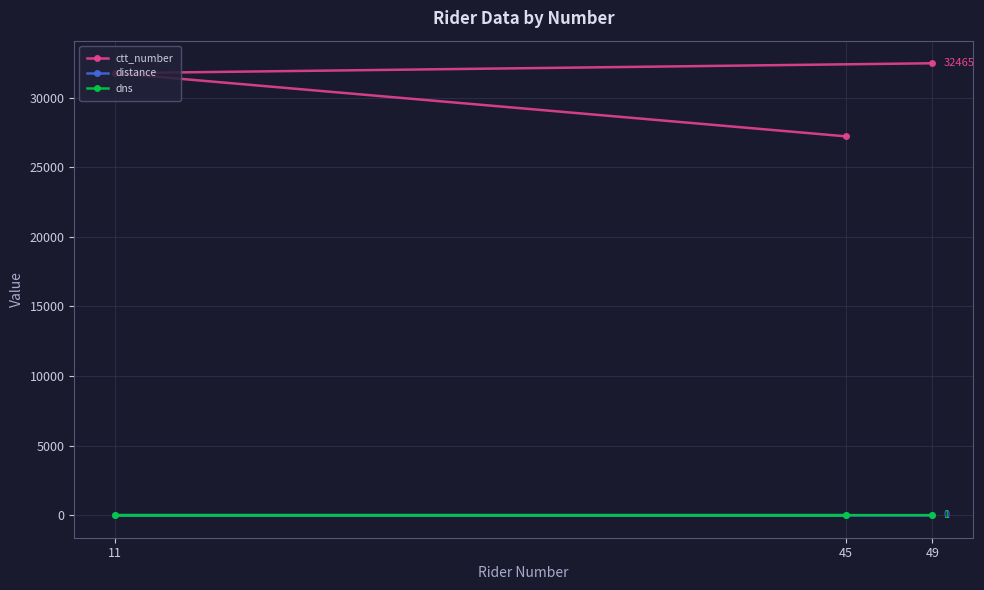

What is the value of the dns point at the 3rd from the left?

1